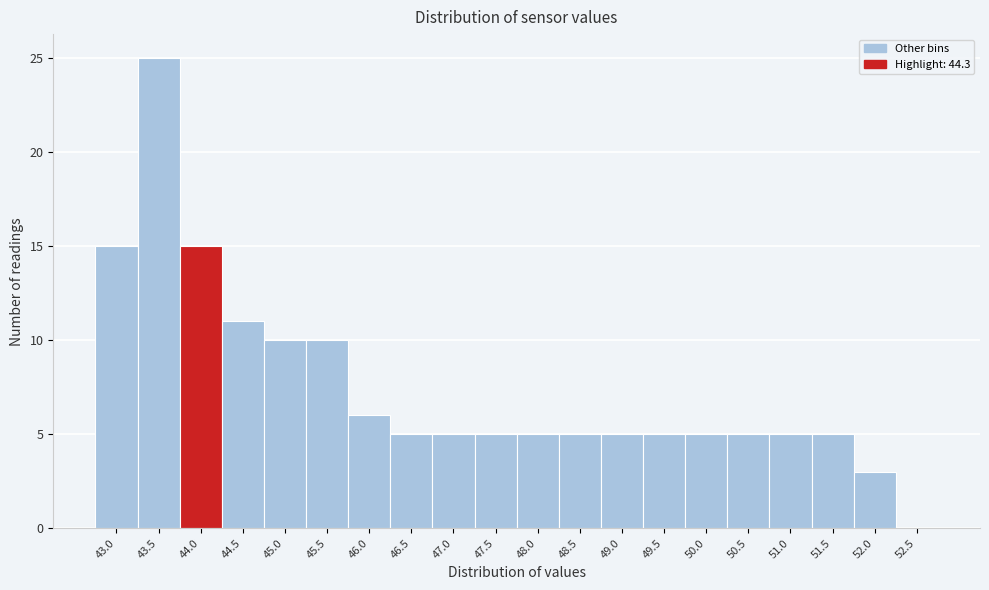

Reading left to right, extract all data points from this chart.

43.0=15	43.5=25	44.0=15	44.5=11	45.0=10	45.5=10	46.0=6	46.5=5	47.0=5	47.5=5	48.0=5	48.5=5	49.0=5	49.5=5	50.0=5	50.5=5	51.0=5	51.5=5	52.0=3	52.5=0